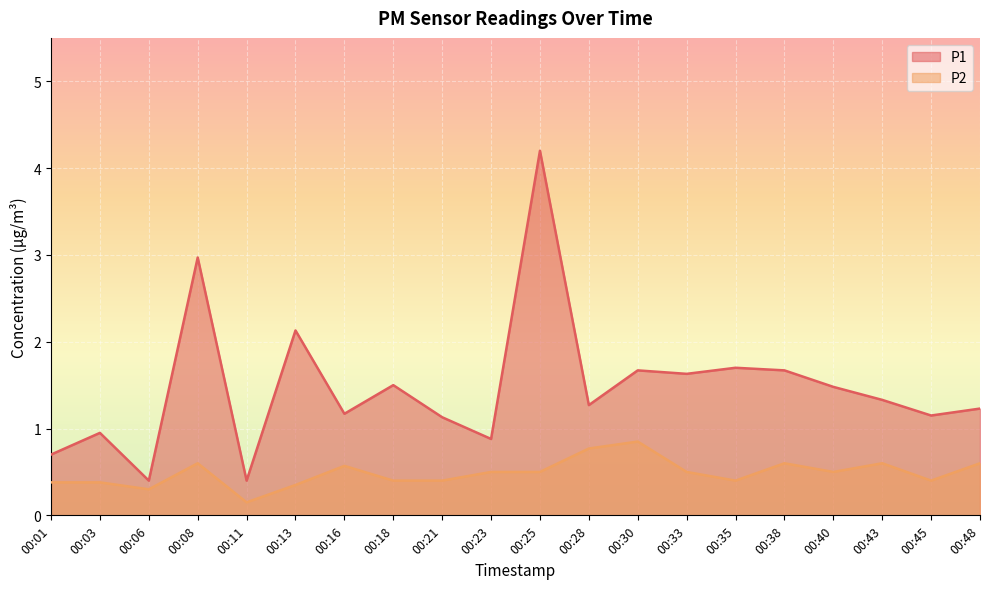

How many data points in P1 are above 1?

15